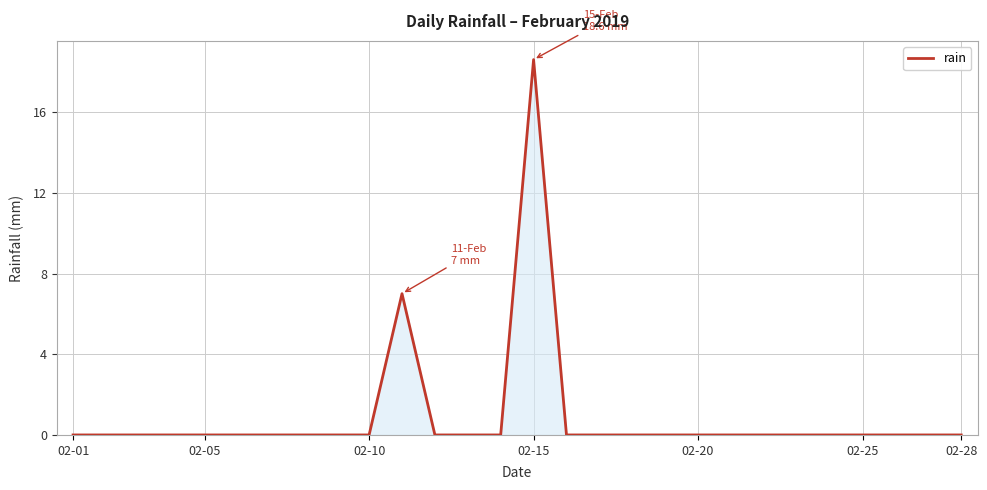

What is the maximum value shown in the chart?

18.6